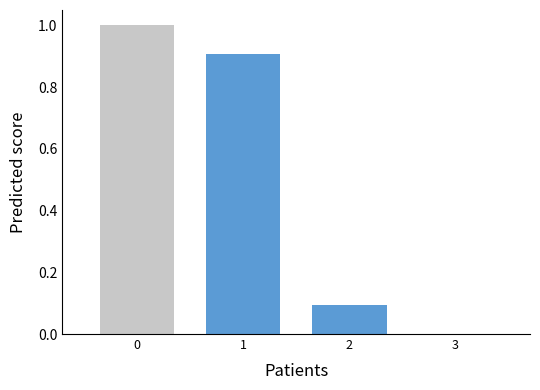

What is the greatest value displayed?

1.0